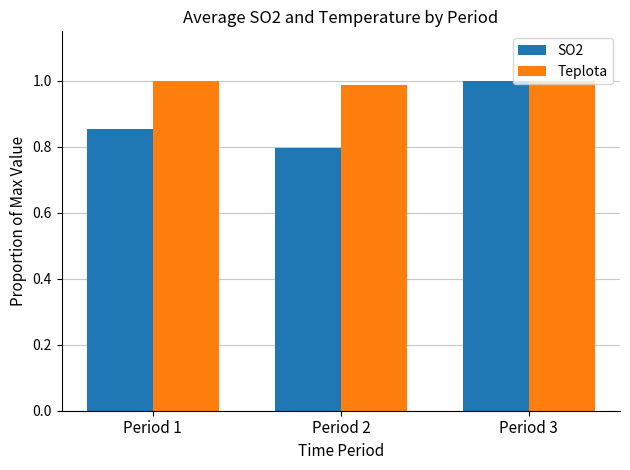

How many bars are there in total?

6